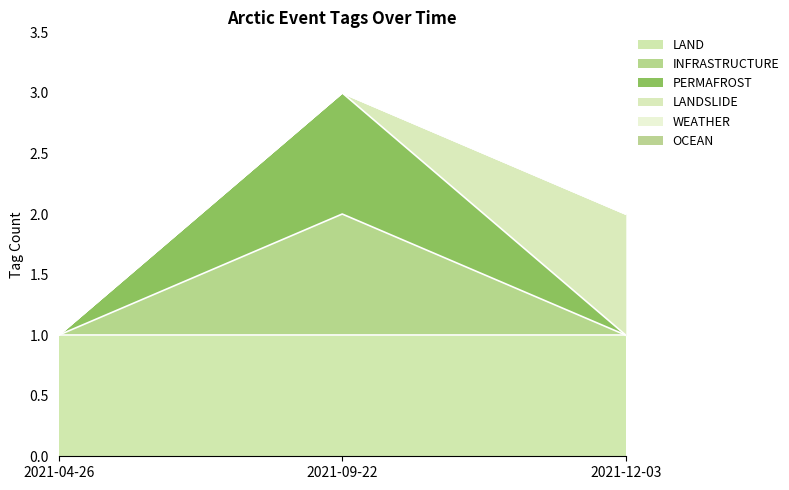

Is the value of WEATHER at 2021-09-22 greater than the value of INFRASTRUCTURE at 2021-09-22?

No